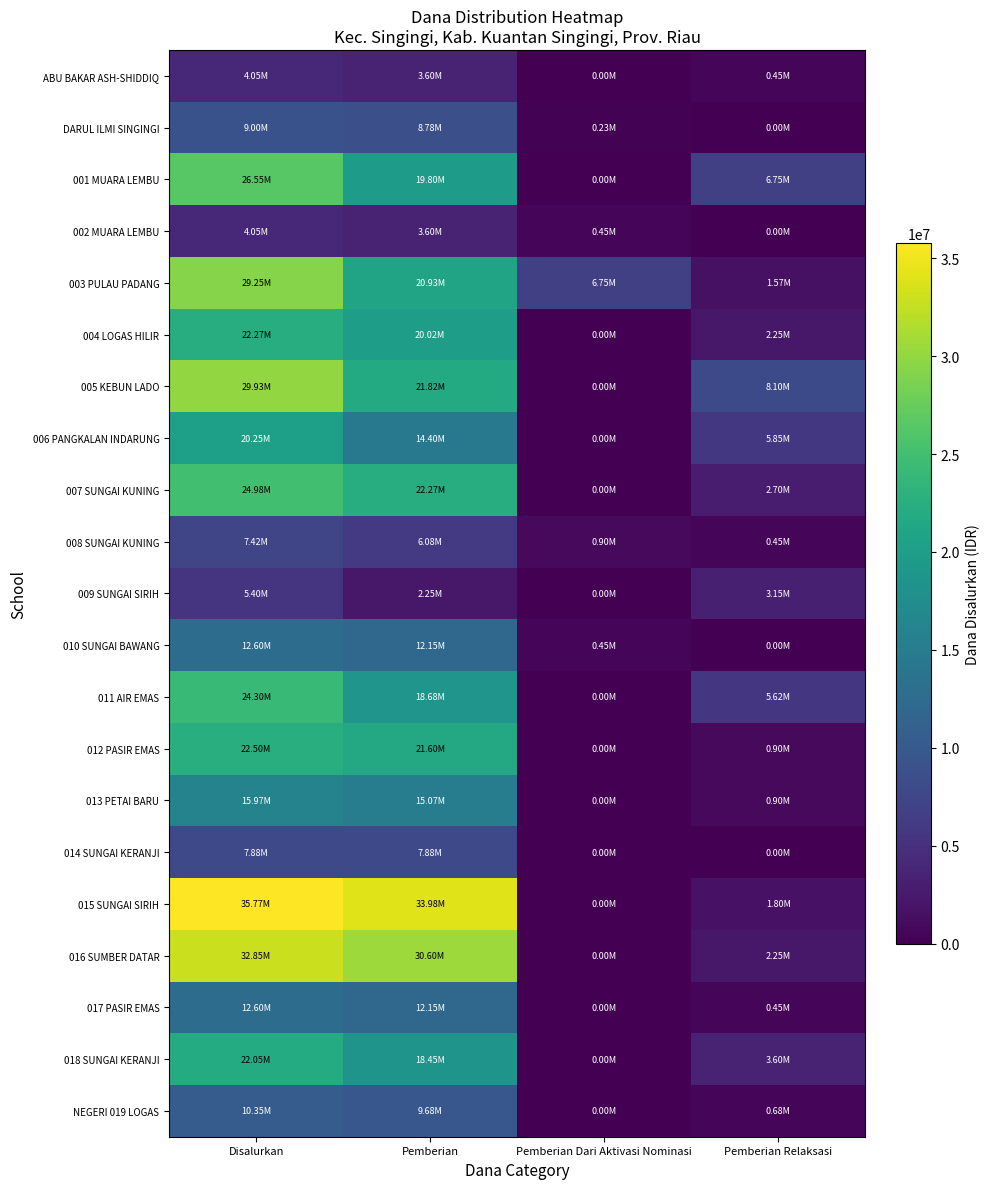

What is the maximum value shown in the chart?

35775000